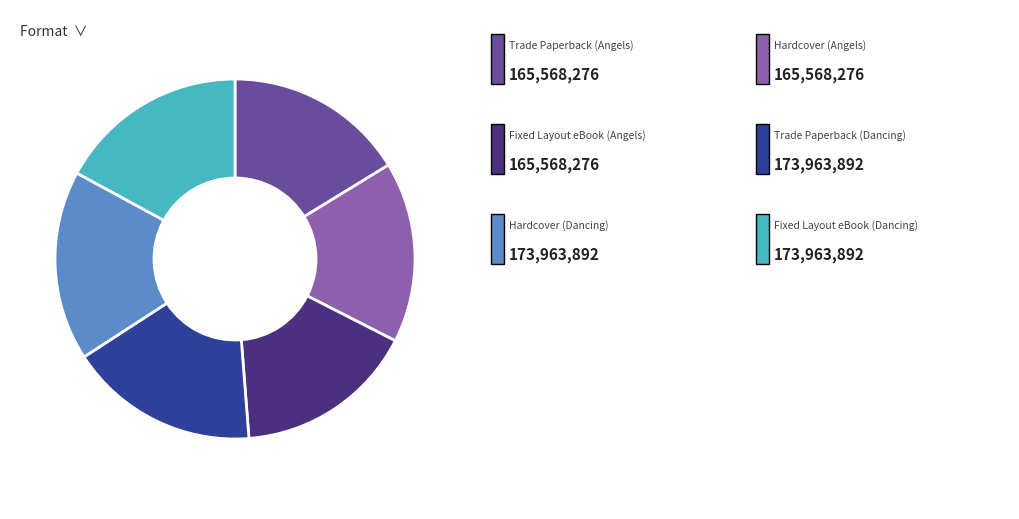

Is there any slice that represents more than half of the pie?

No